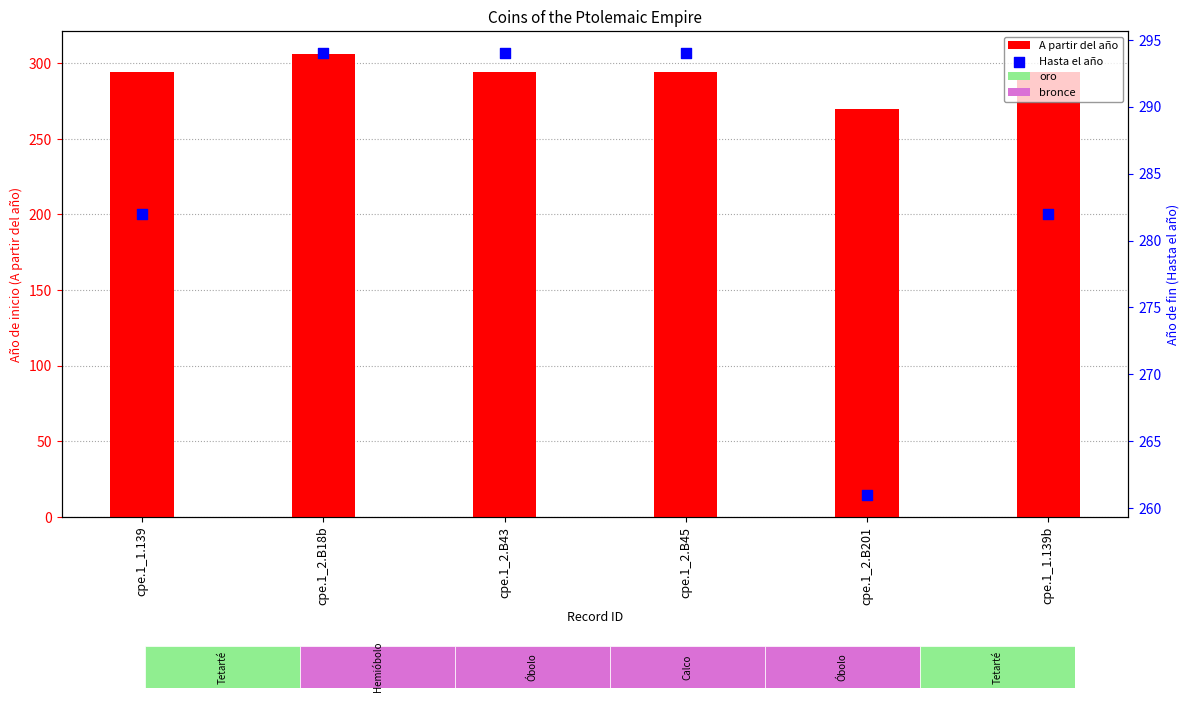

What are all the series names shown in the legend?

A partir del año, Hasta el año